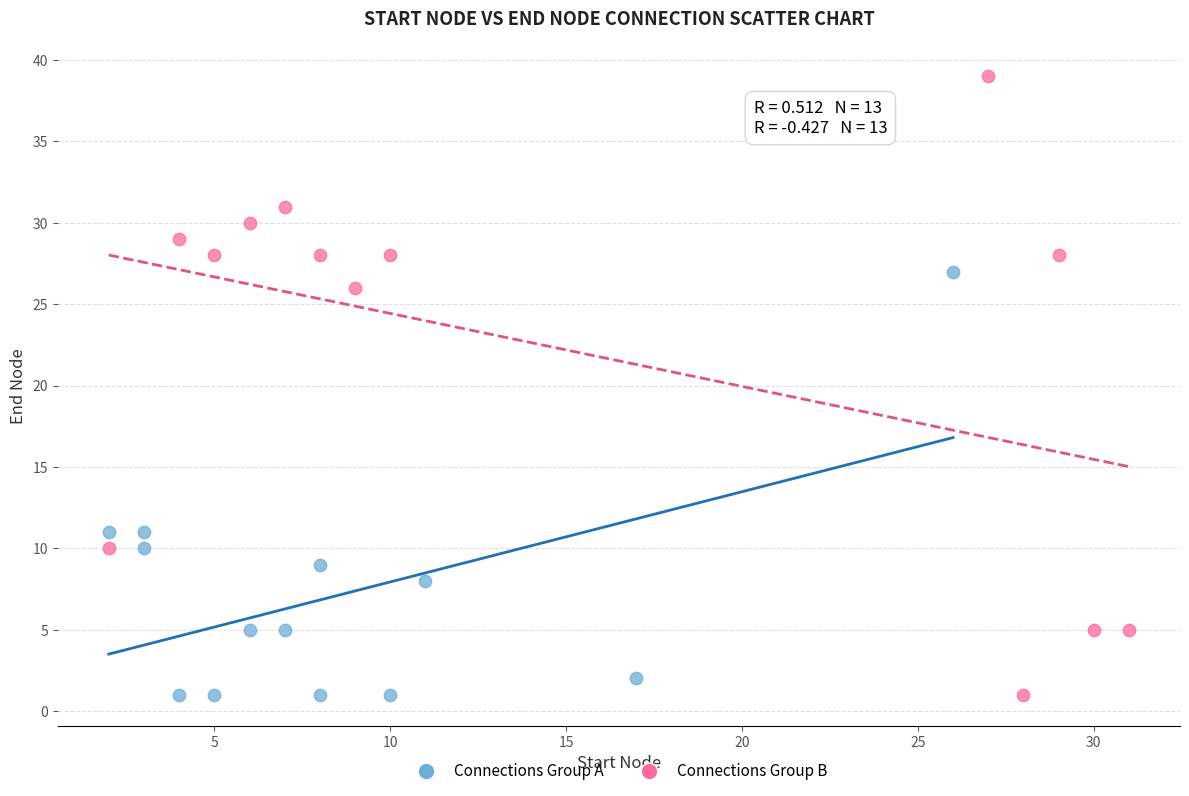

Which series reaches the maximum Y coordinate?

Connections Group B